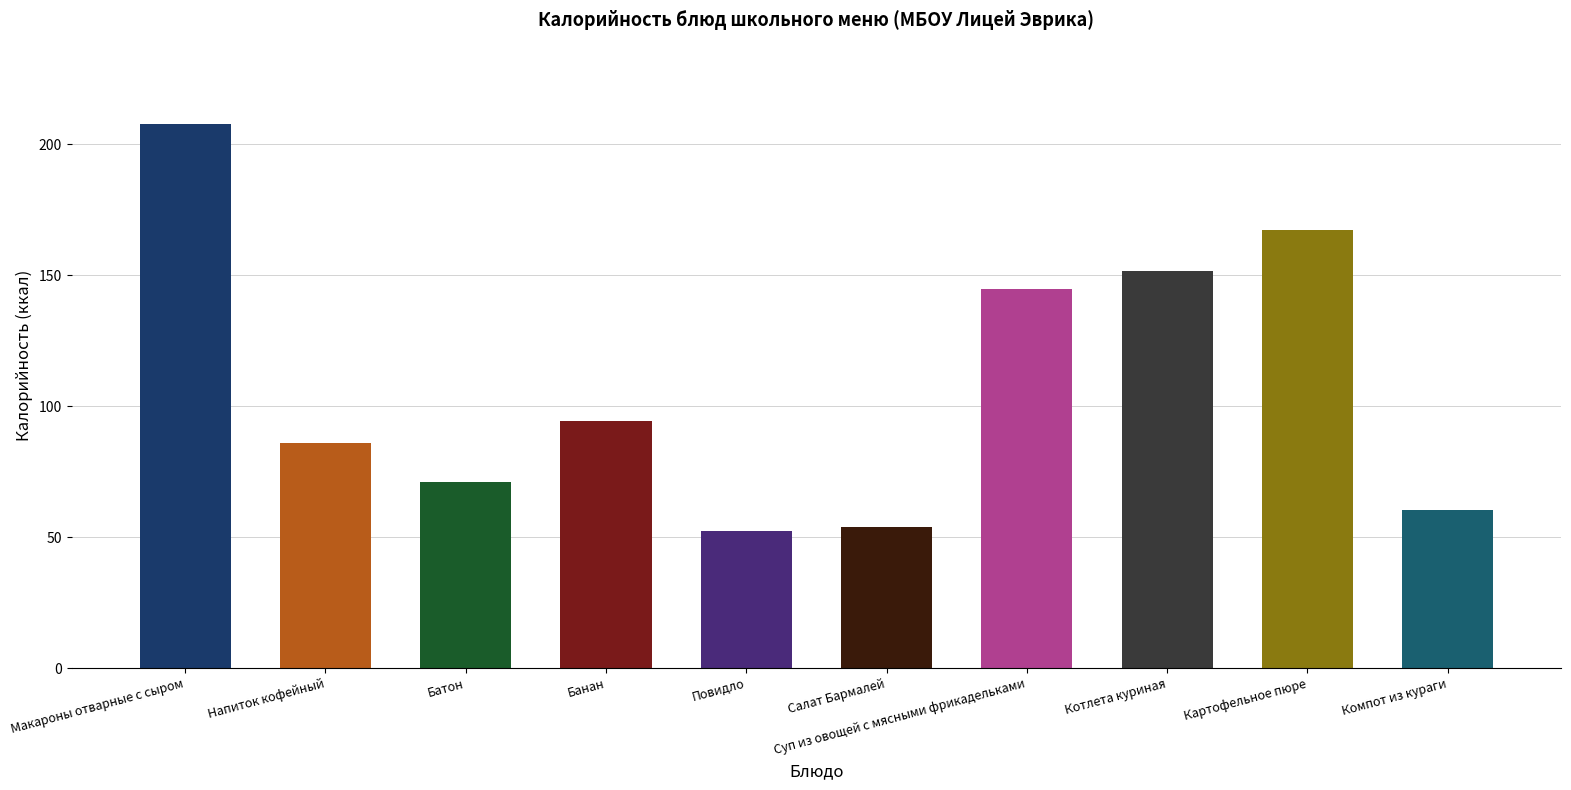

Reading right to left, list all the values displayed in this chart.

Компот из кураги=60.2	Картофельное пюре=167.2	Котлета куриная=151.8	Суп из овощей с мясными фрикадельками=144.9	Салат Бармалей=53.9	Повидло=52.3	Банан=94.5	Батон=71.2	Напиток кофейный=86.0	Макароны отварные с сыром=207.7